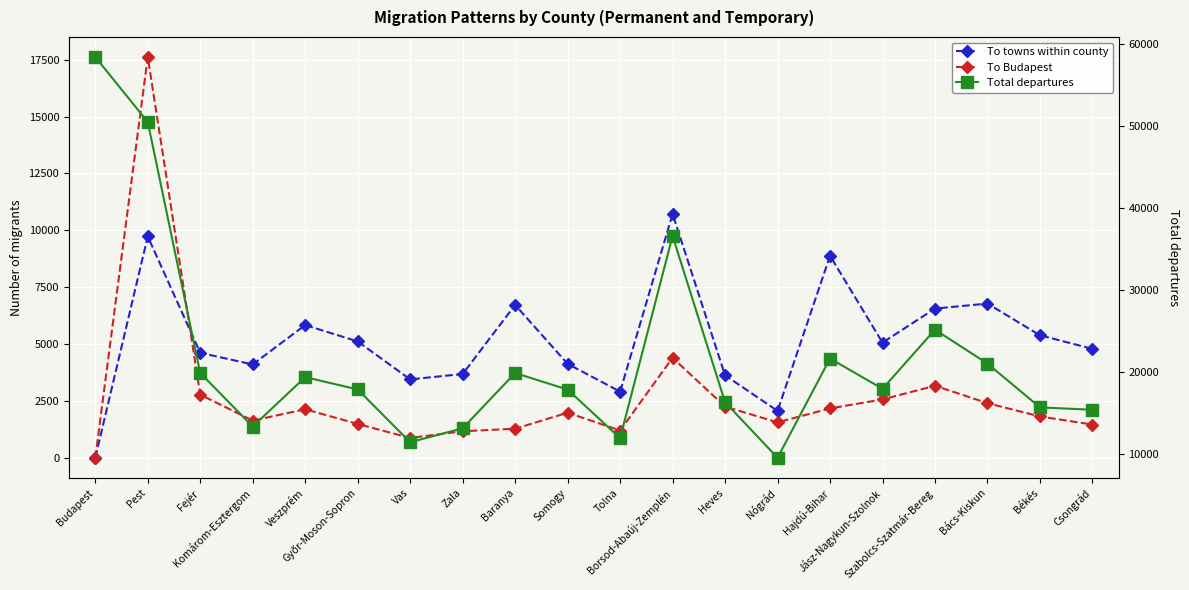

Which label corresponds to the smallest value in the chart?

Budapest